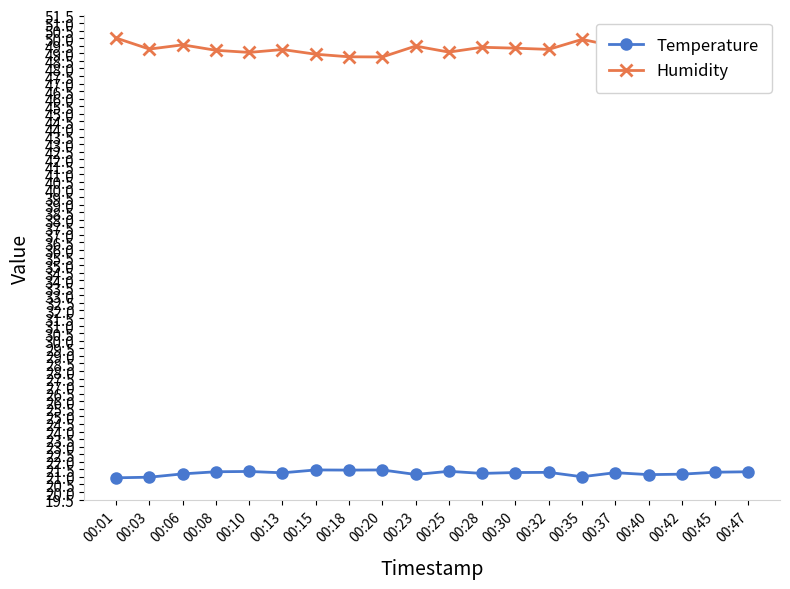

What is the lowest value of the Temperature series?

20.9